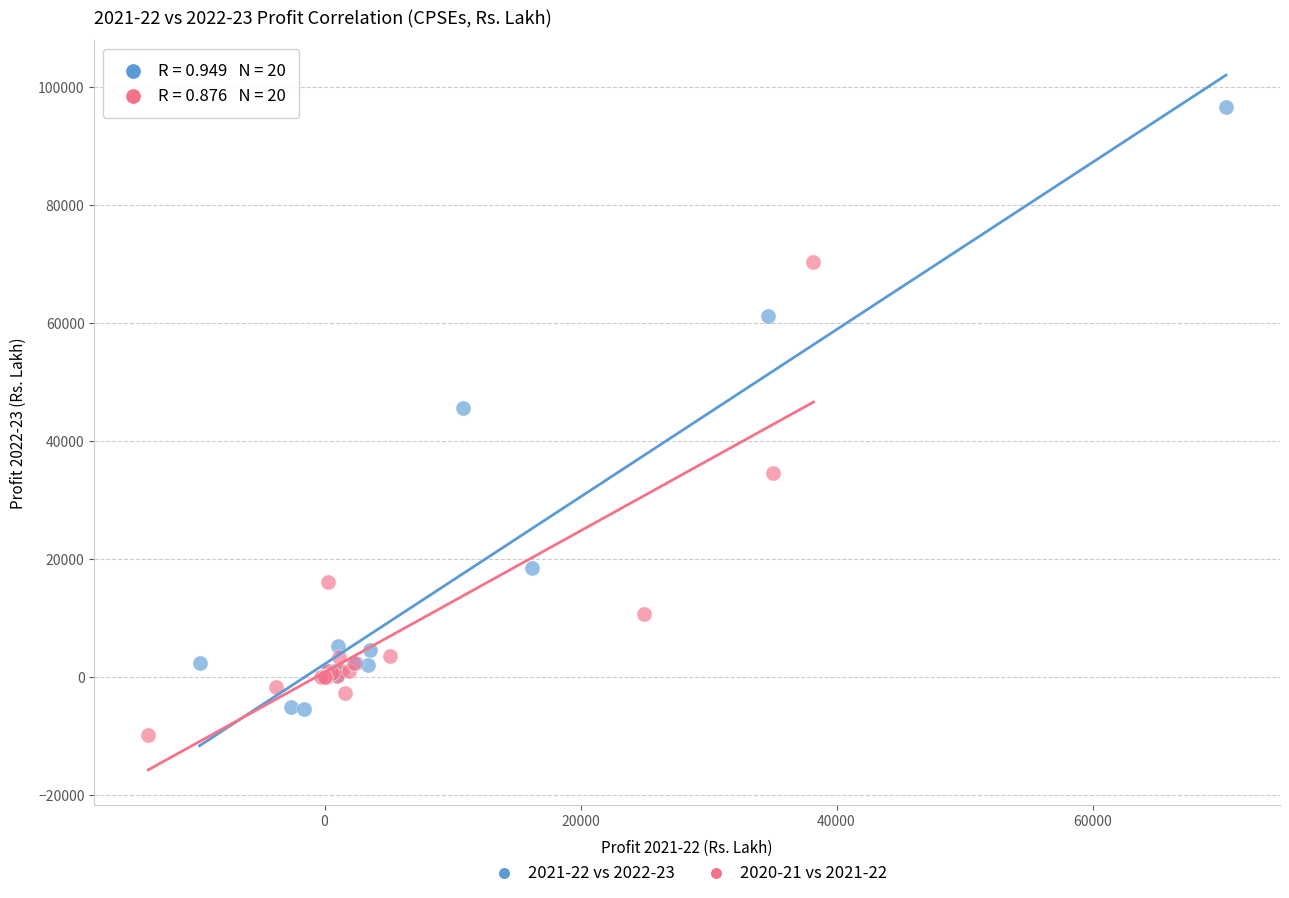

What are all the series names shown in the legend?

2021-22 vs 2022-23, 2020-21 vs 2021-22